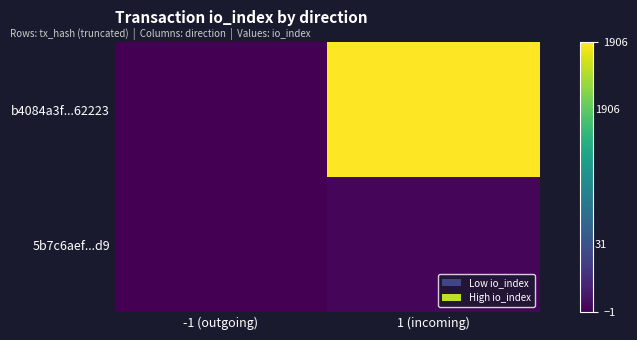

What is the minimum value shown in the chart?

-1